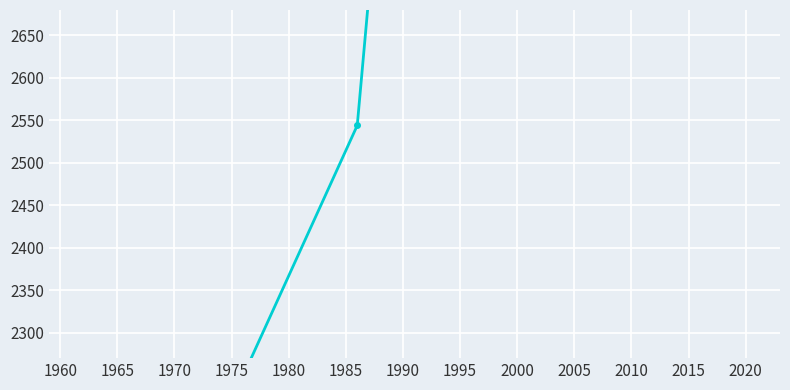

Is it true that the value at 2000 is 15650?

False